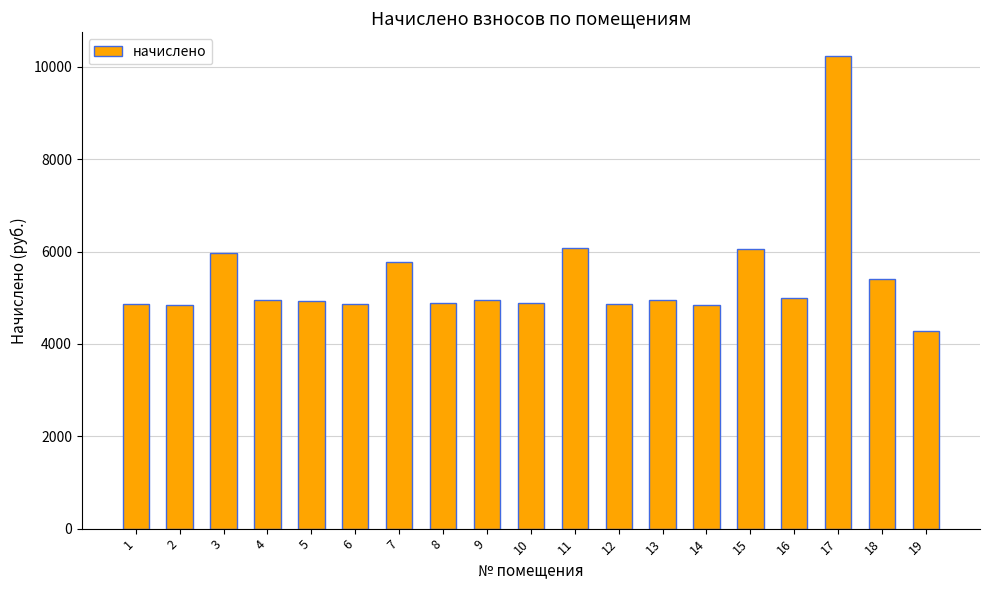

Which has a higher value, 10 or 11?

11